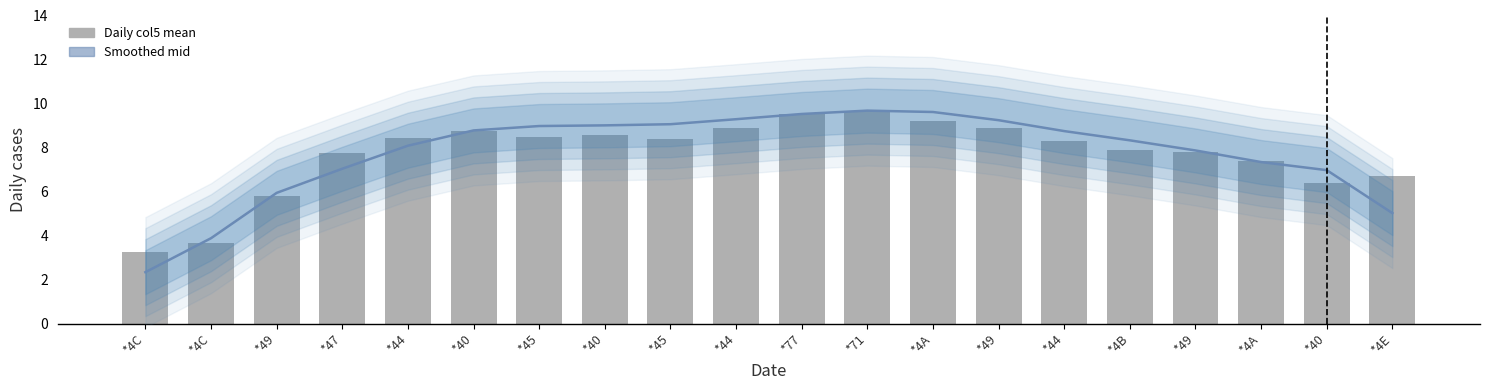

Which category has the lowest value across all series?

*4C